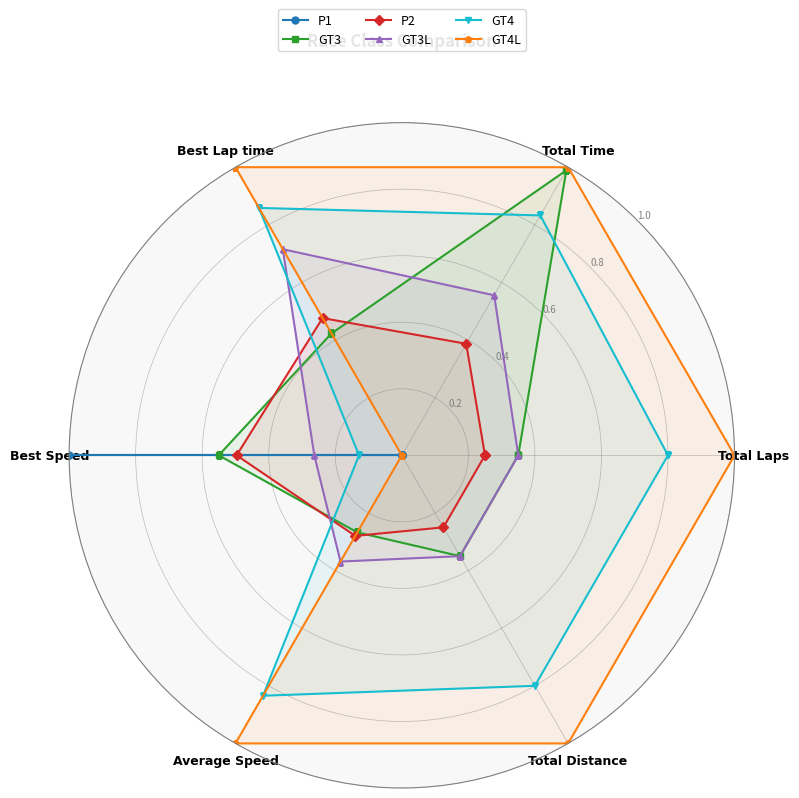

What are all the series names shown in the legend?

P1, GT3, P2, GT3L, GT4, GT4L